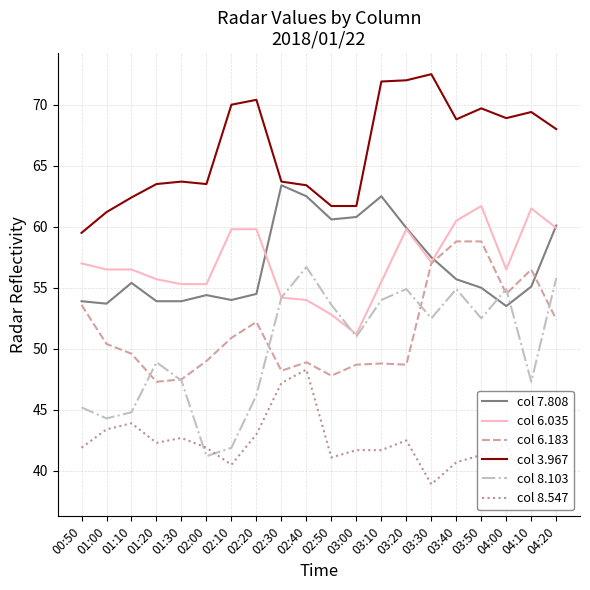

True or false: col 8.103 and col 3.967 intersect in this chart.

False